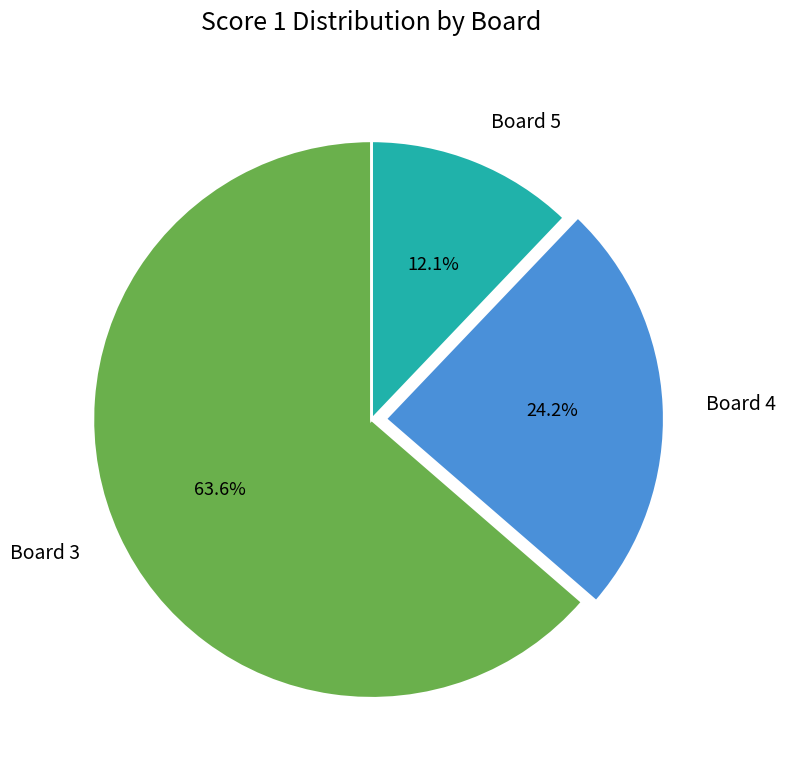

Which has a higher value, Board 5 or Board 3?

Board 3